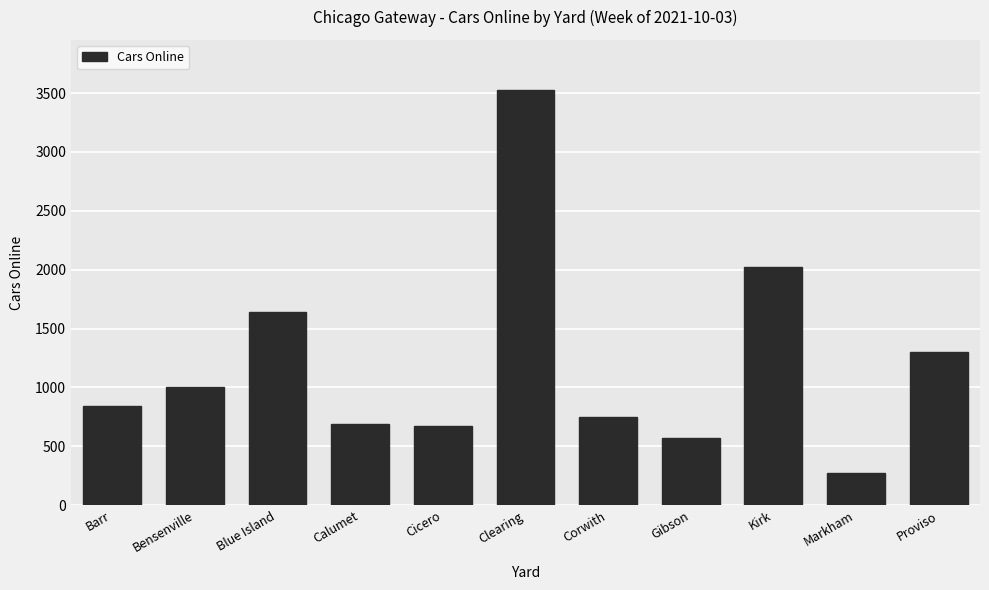

Is it true that the value at Corwith is 165?

False